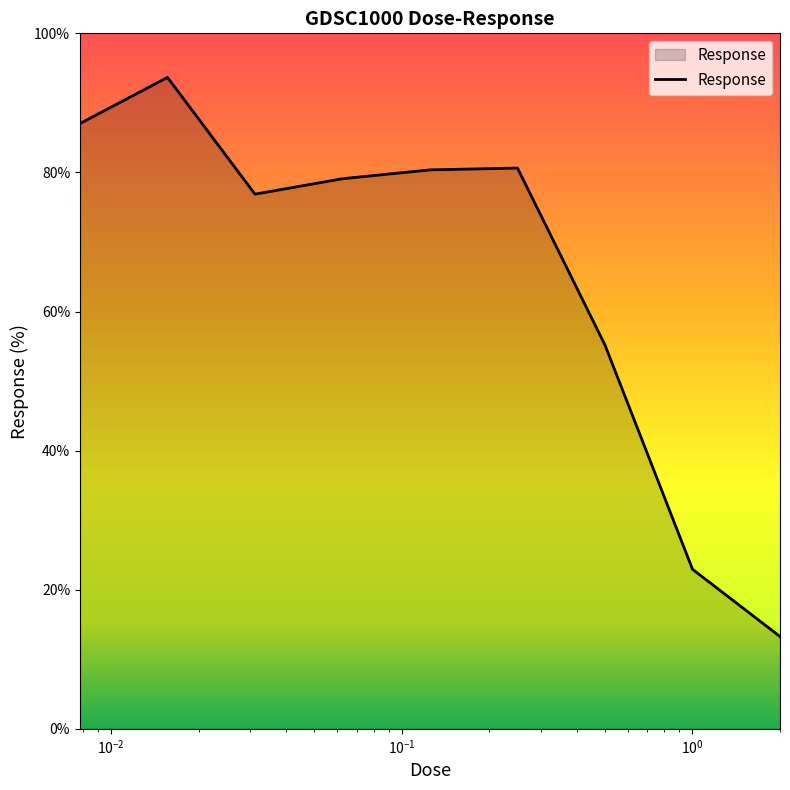

What is the difference between the maximum and minimum values?

80.4